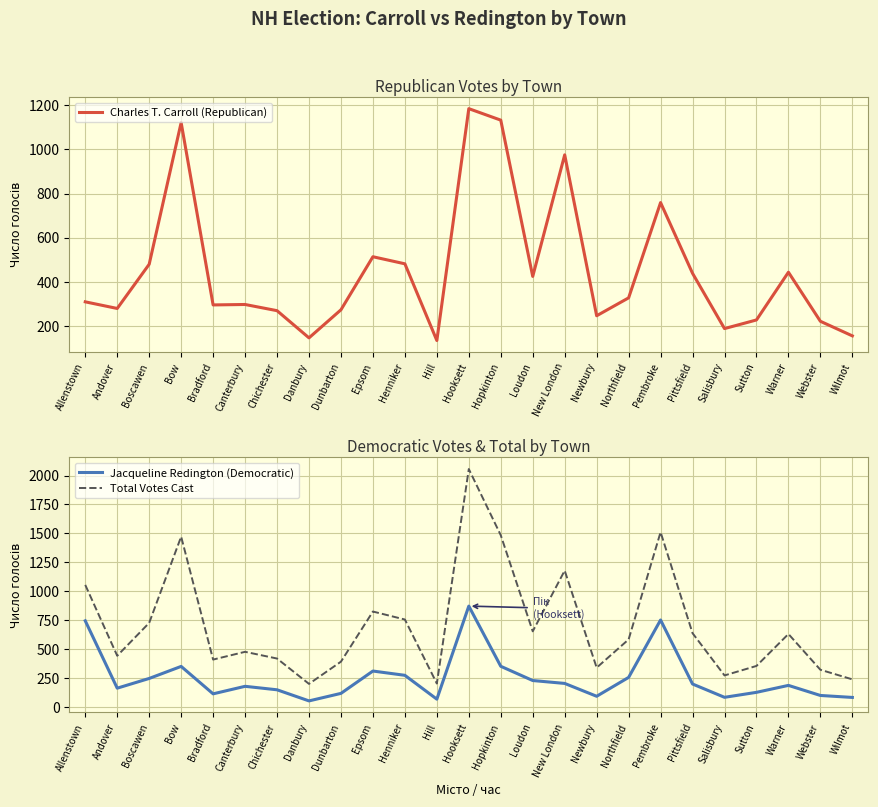

True or false: Charles T. Carroll (Republican) has more than 0 interior local peaks.

True